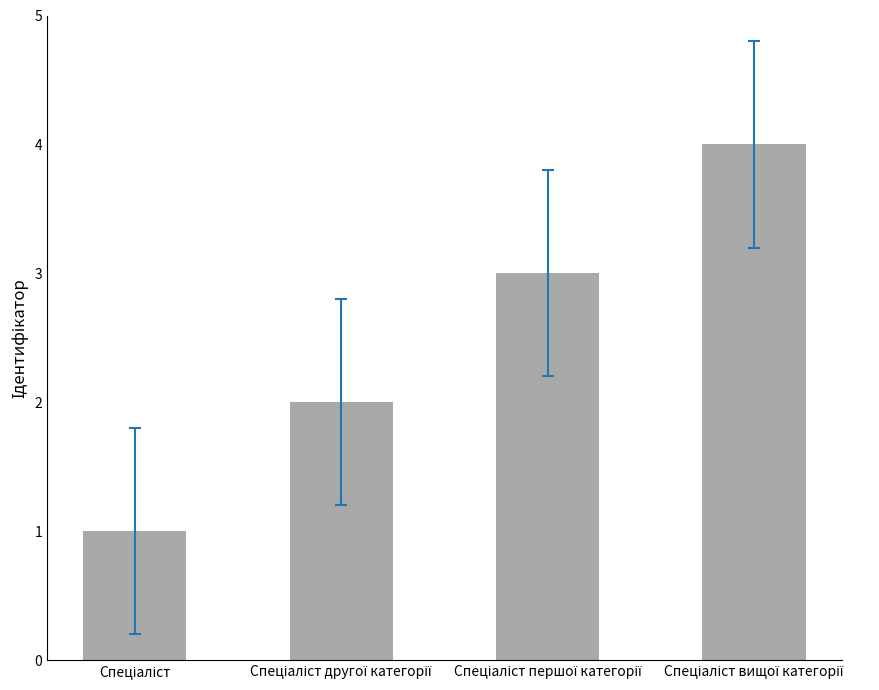

What is the greatest value displayed?

4